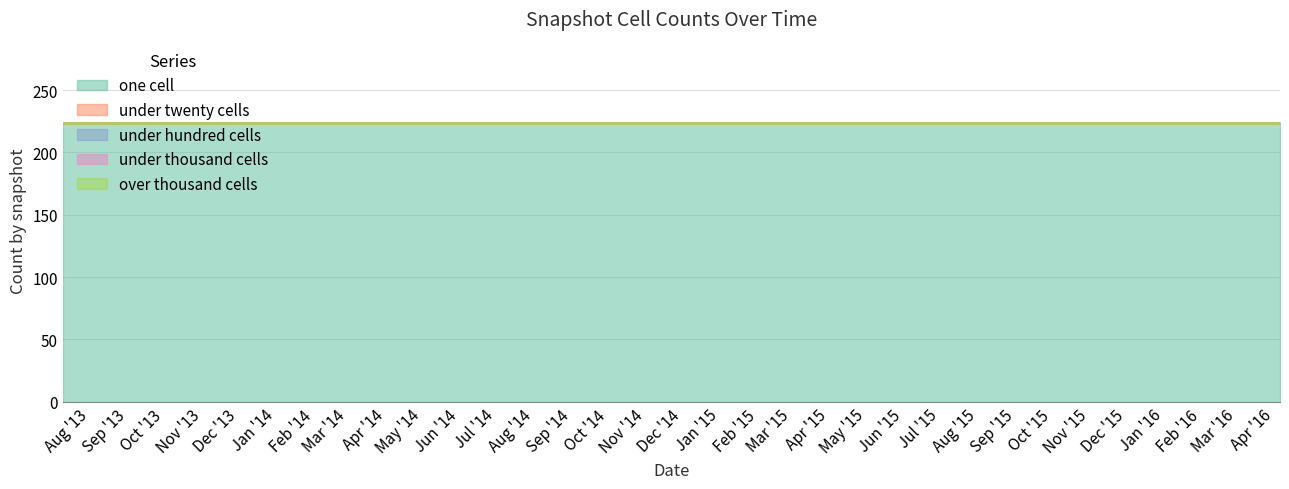

What is the label of the 1st point from the right?

2016-04-05